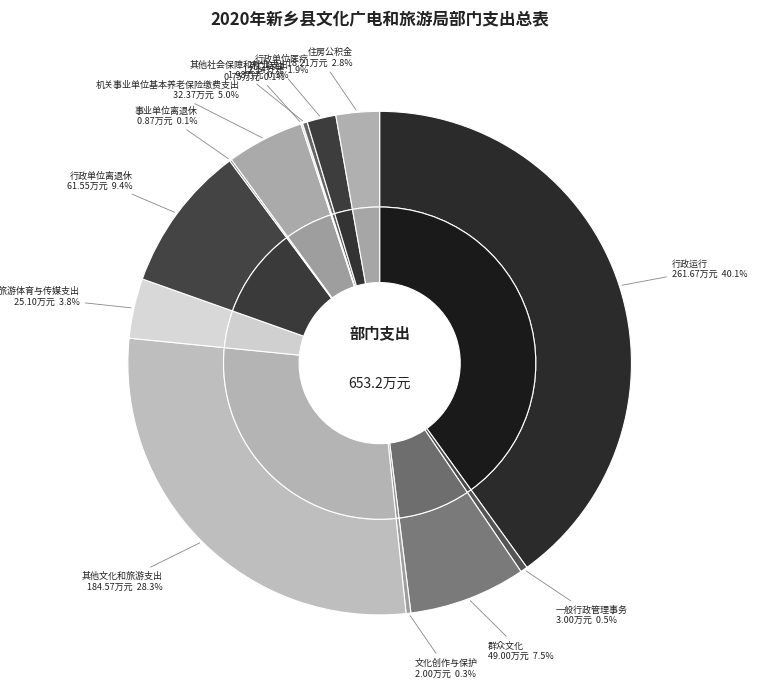

What is the ratio of the value at 其他文化和旅游支出 to the value at 群众文化?

3.8